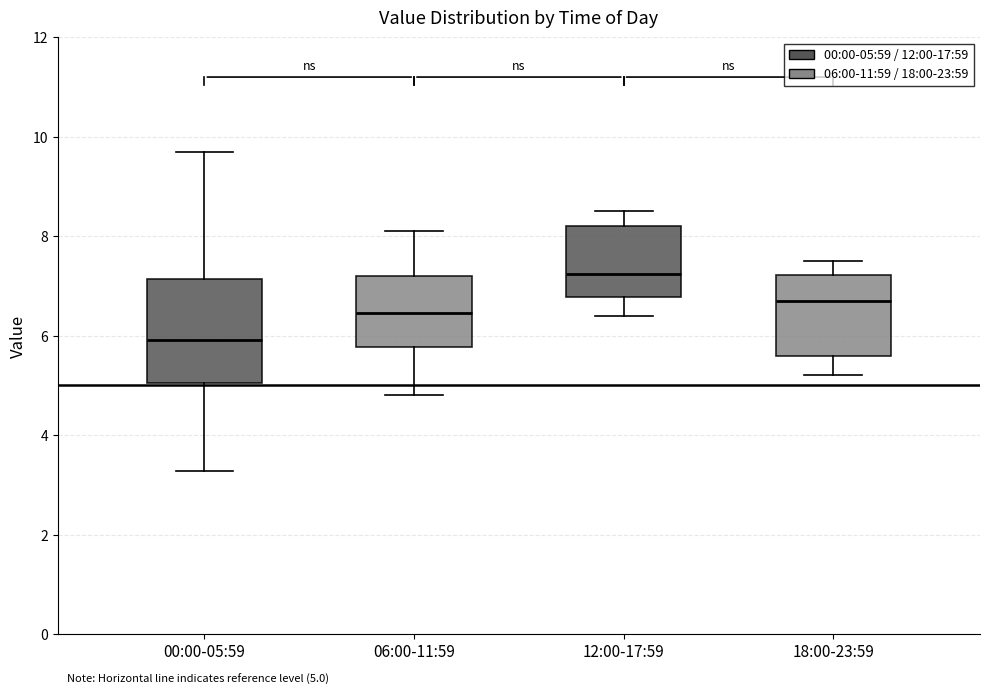

Which box is the tallest, from its lower edge to its upper edge?

00:00-05:59